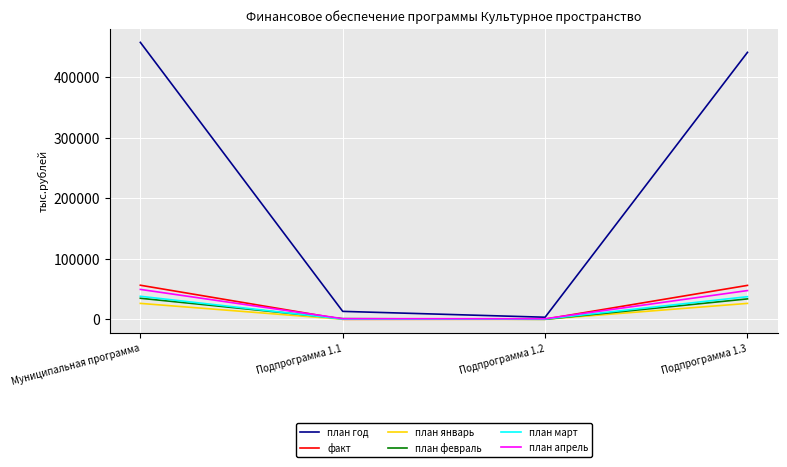

What is the total value across all series at Муниципальная программа?

661957.3